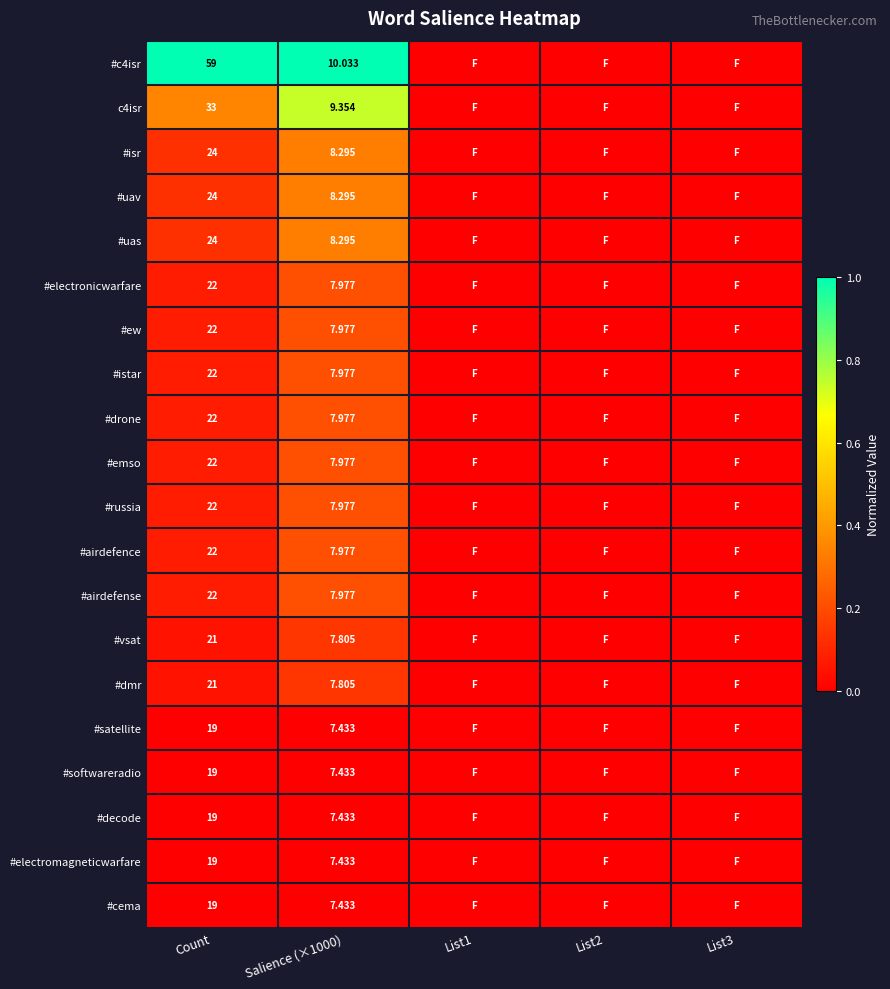

Which label corresponds to the largest value in the chart?

Count